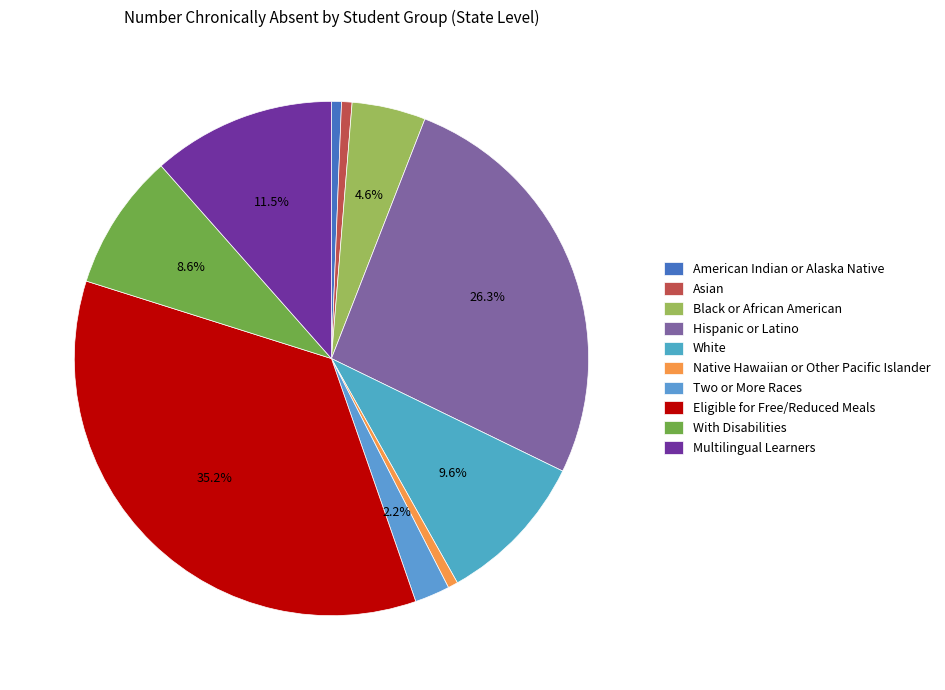

Which slice is the largest?

Eligible for Free/Reduced Meals